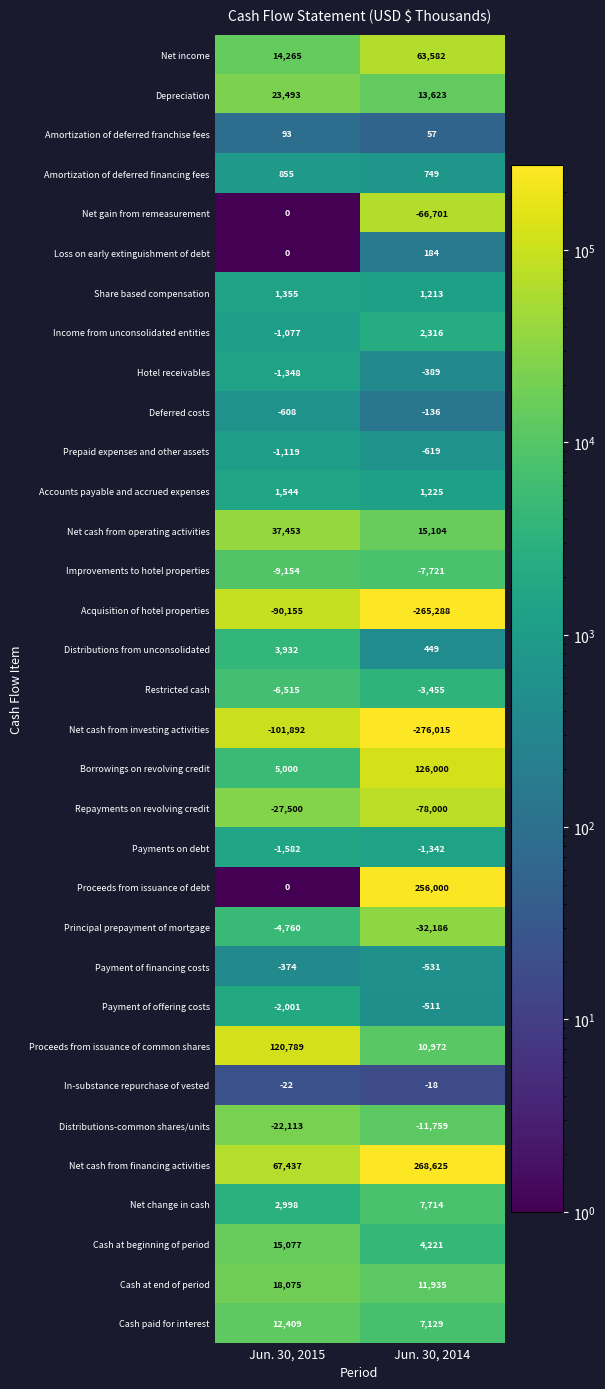

At which category is the sum across all series the highest?

Jun. 30, 2015